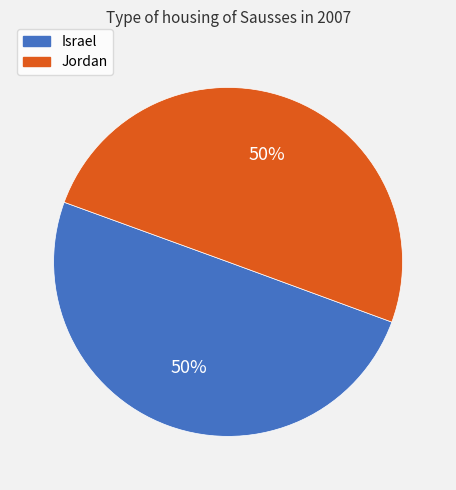

What percentage is the Jordan slice, to the nearest percent?

50%